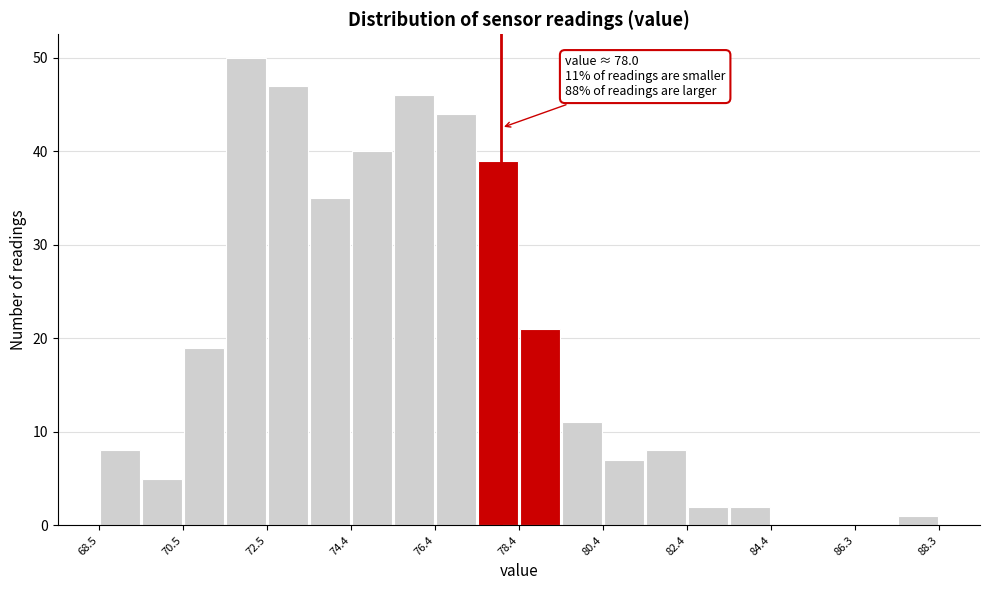

Over which range of the x-axis is the bar tallest?

71.4 to 72.4